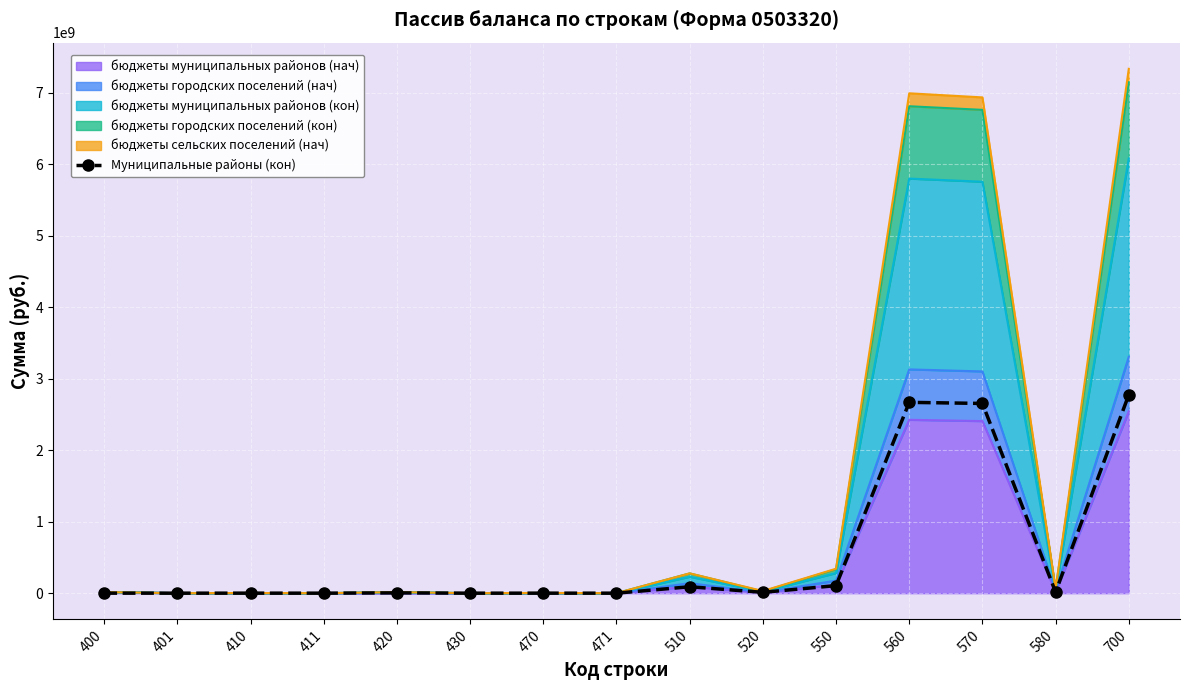

Read the value at 520.

11630493.6